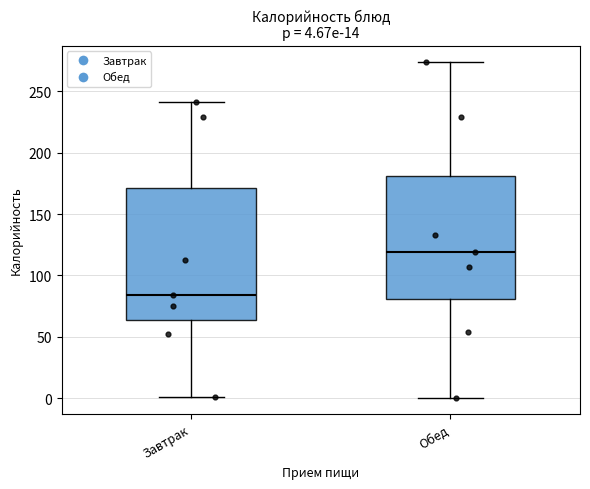

Which box's median line is the lowest?

Завтрак